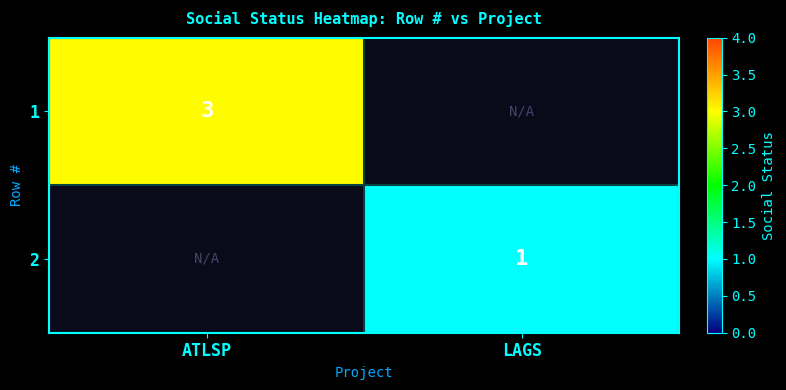

Is the value of 1 at ATLSP greater than the value of 2 at LAGS?

Yes